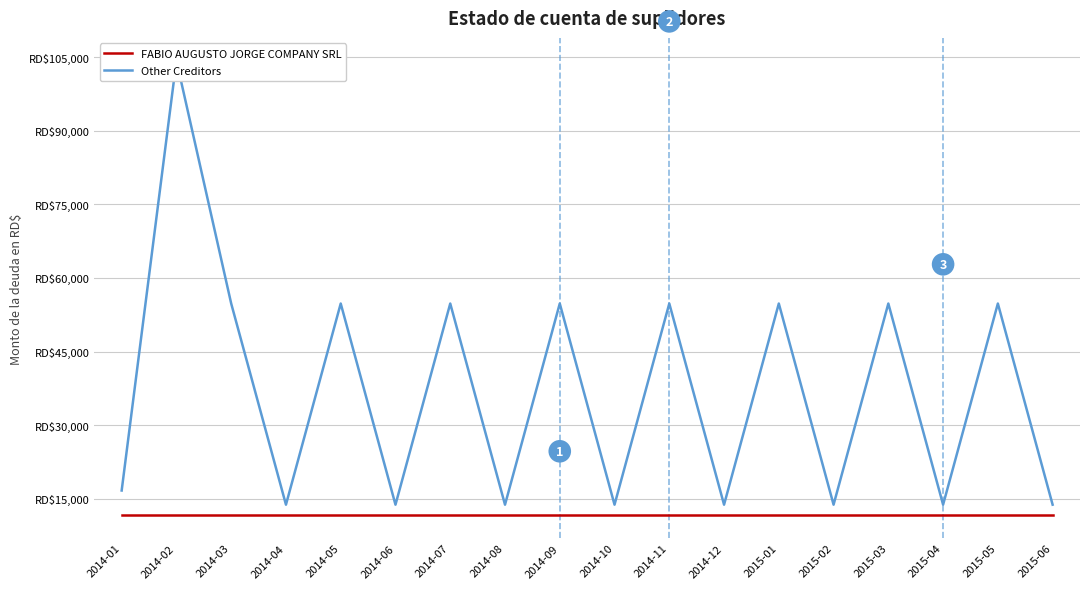

Reading right to left, extract all data points from this chart.

FABIO AUGUSTO JORGE COMPANY SRL: 2015-06=11600.0	2015-05=11600.0	2015-04=11600.0	2015-03=11600.0	2015-02=11600.0	2015-01=11600.0	2014-12=11600.0	2014-11=11600.0	2014-10=11600.0	2014-09=11600.0	2014-08=11600.0	2014-07=11600.0	2014-06=11600.0	2014-05=11600.0	2014-04=11600.0	2014-03=11600.0	2014-02=11600.0	2014-01=11600.0
Other Creditors: 2015-06=13775.0	2015-05=54783.3	2015-04=13775.0	2015-03=54783.3	2015-02=13775.0	2015-01=54783.3	2014-12=13775.0	2014-11=54783.3	2014-10=13775.0	2014-09=54783.3	2014-08=13775.0	2014-07=54783.3	2014-06=13775.0	2014-05=54783.3	2014-04=13775.0	2014-03=54783.3	2014-02=104312.0	2014-01=16661.6